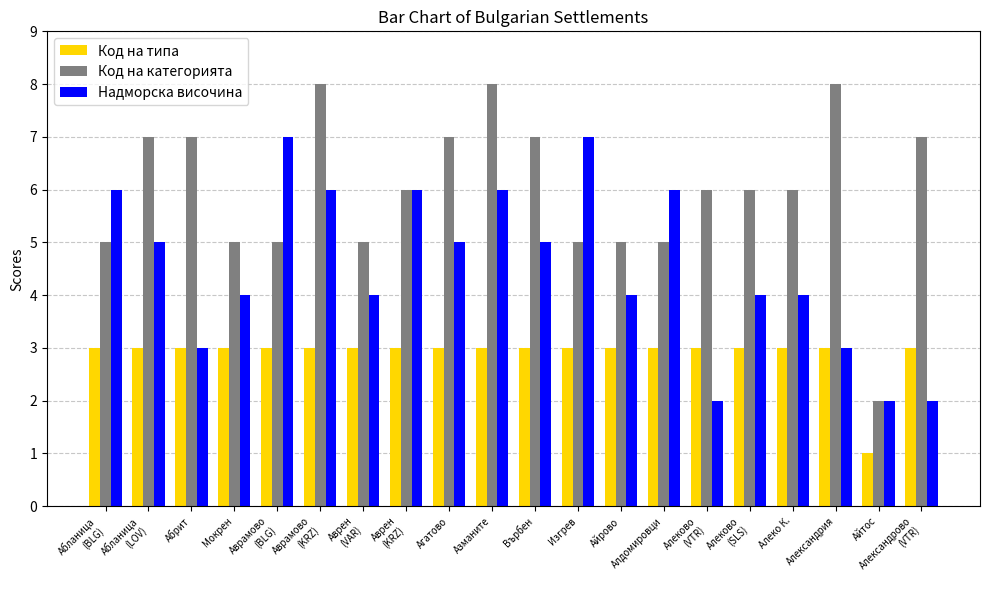

What is the label of the 8th bar from the left?

Аврен
(KRZ)